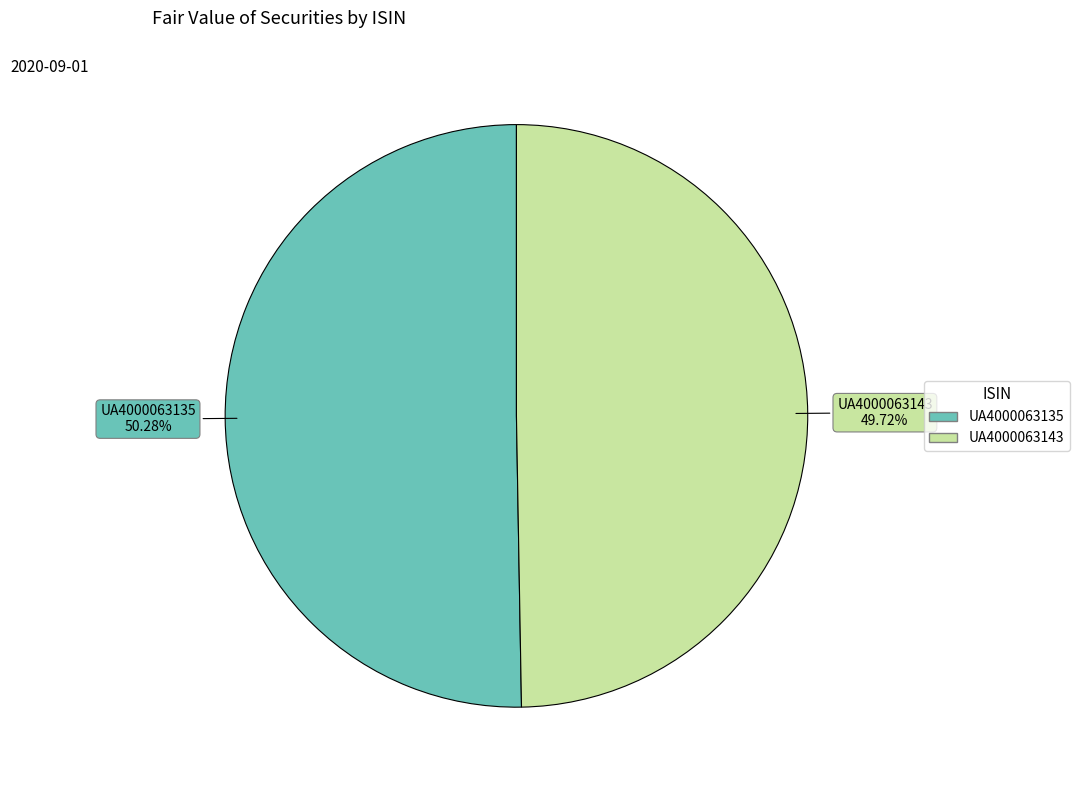

To the nearest percent, what percentage of the pie is UA4000063135?

50%